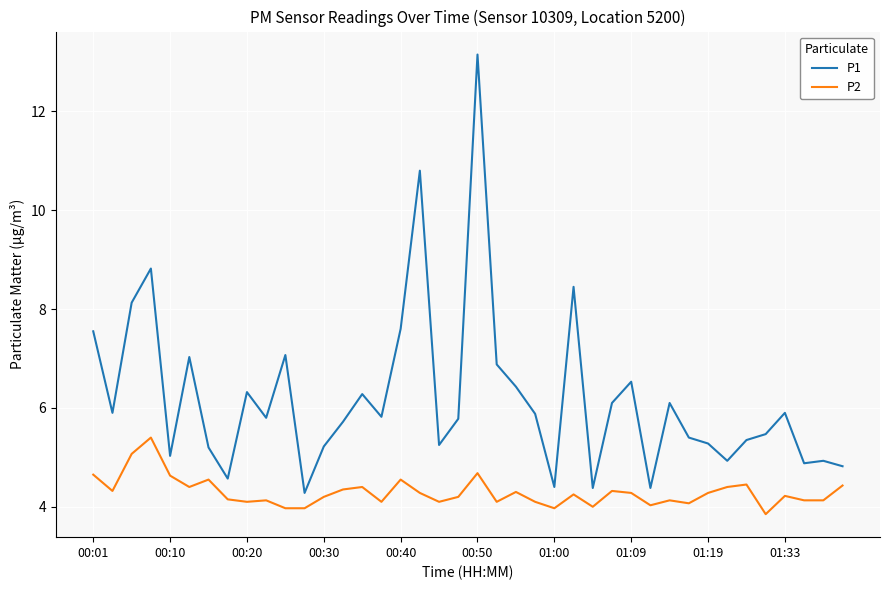

Which series has the largest range (max minus min)?

P1